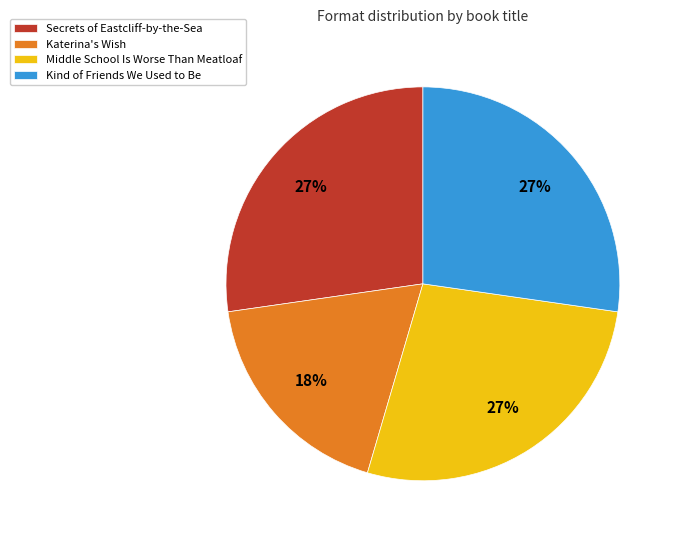

Which slice is the smallest?

Katerina's Wish